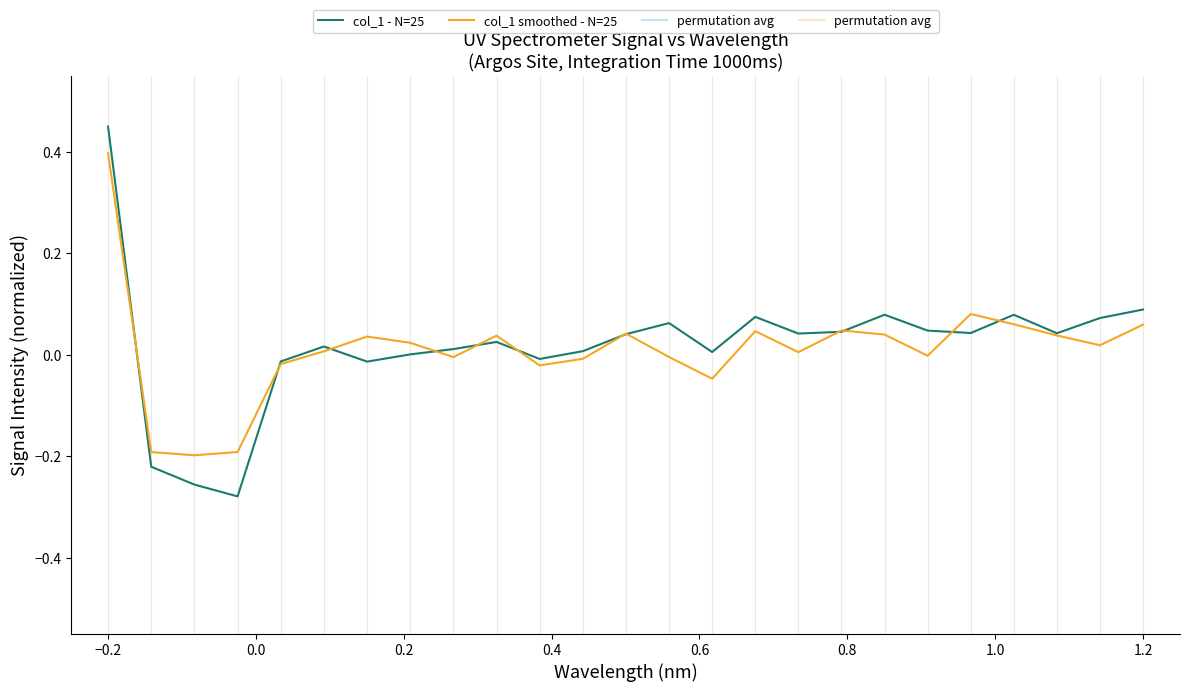

Which series has the widest spread of values?

col_1 - N=25